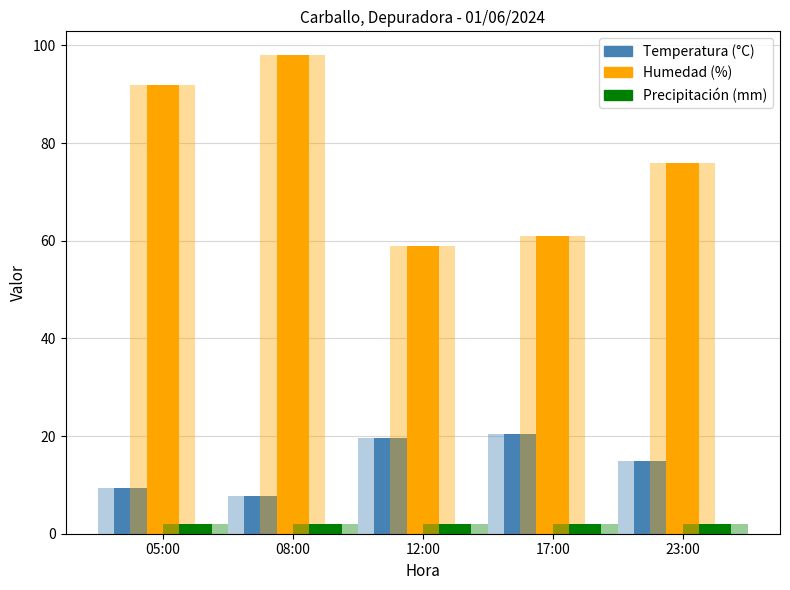

Which series has the largest total across all categories?

Humedad (%)